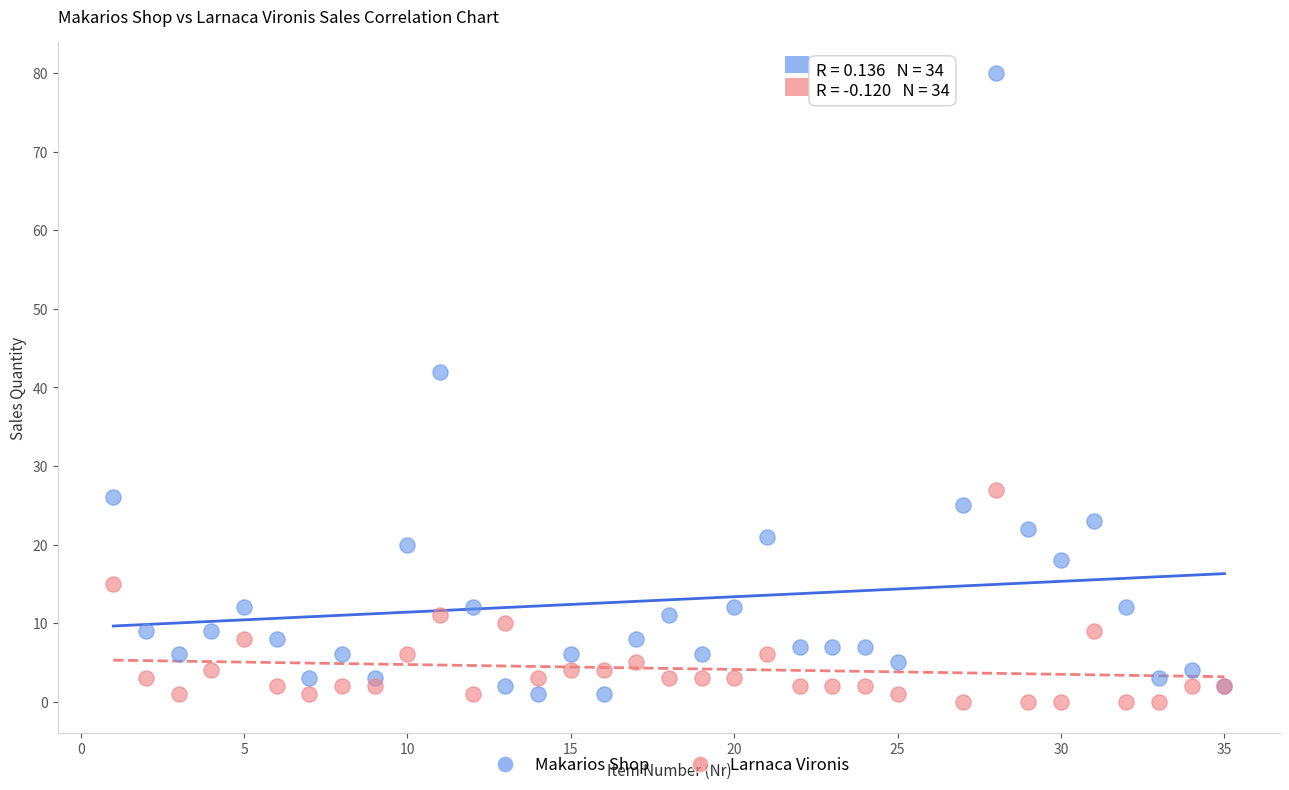

What are all the series names shown in the legend?

Makarios Shop, Larnaca Vironis